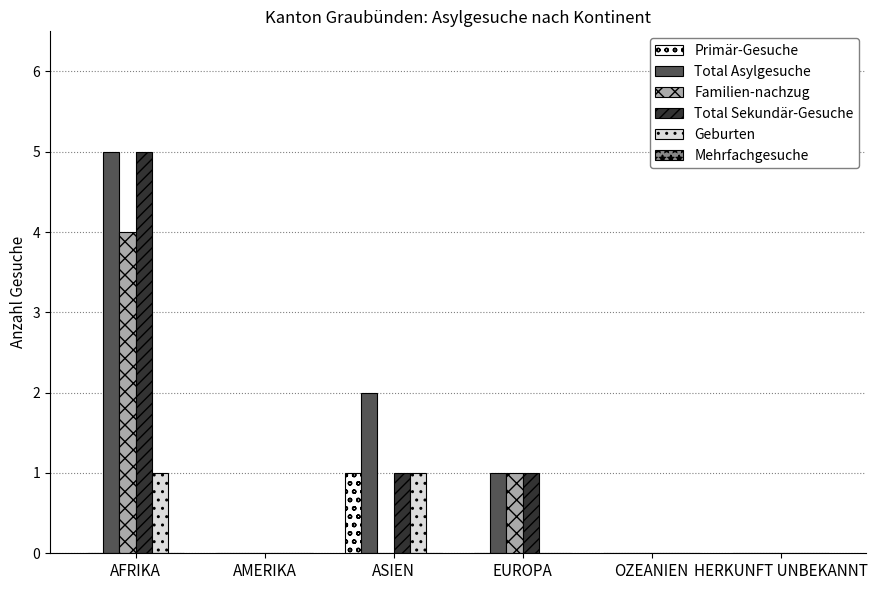

Which category has the highest value across all series?

AFRIKA